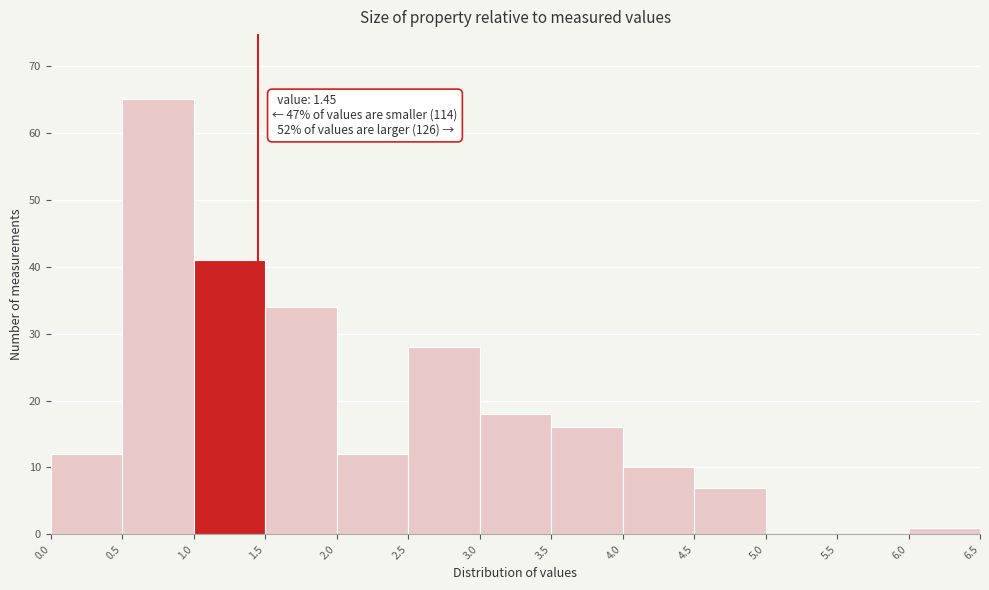

Over which range of the x-axis is the bar tallest?

0.5 to 1.0